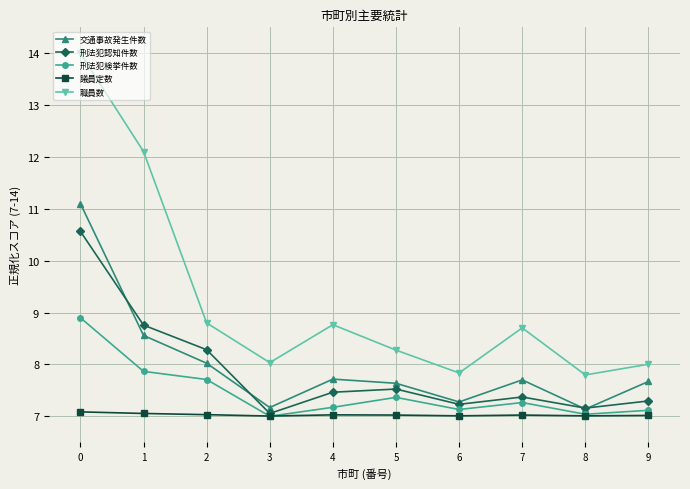

What is the minimum value for 職員数?

7.8